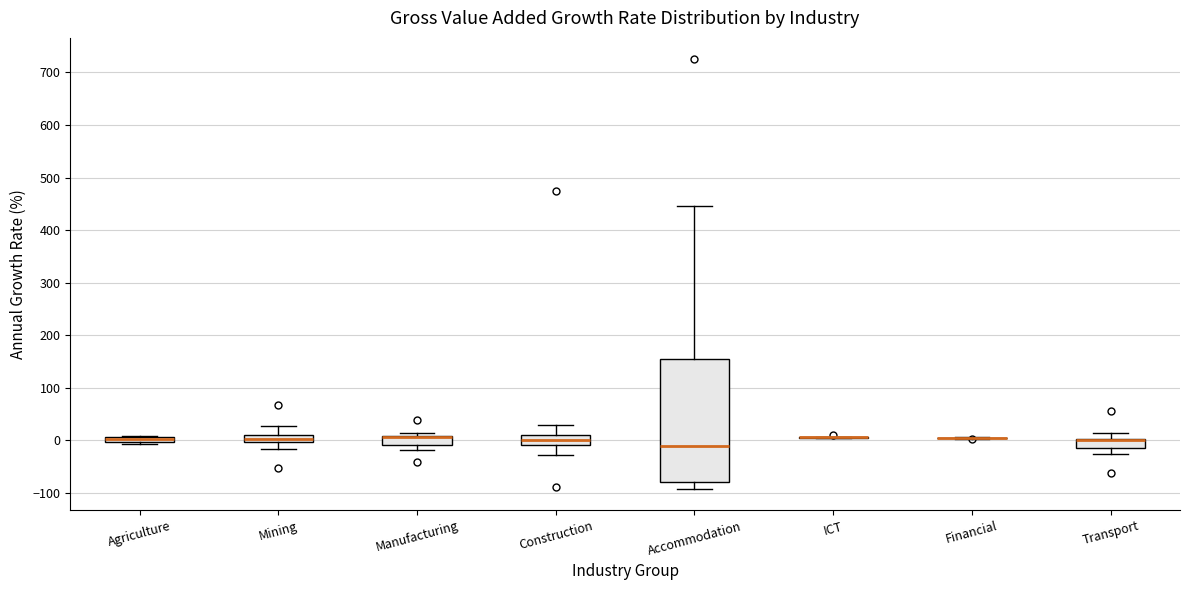

Which box is the tallest, from its lower edge to its upper edge?

Accommodation